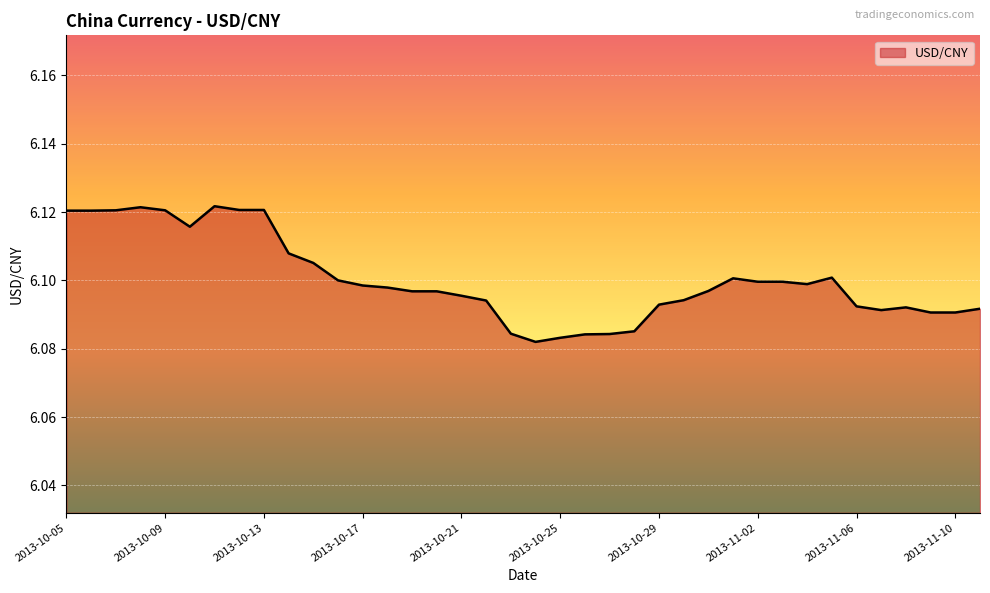

What is the label of the 20th point from the right?

2013-10-23